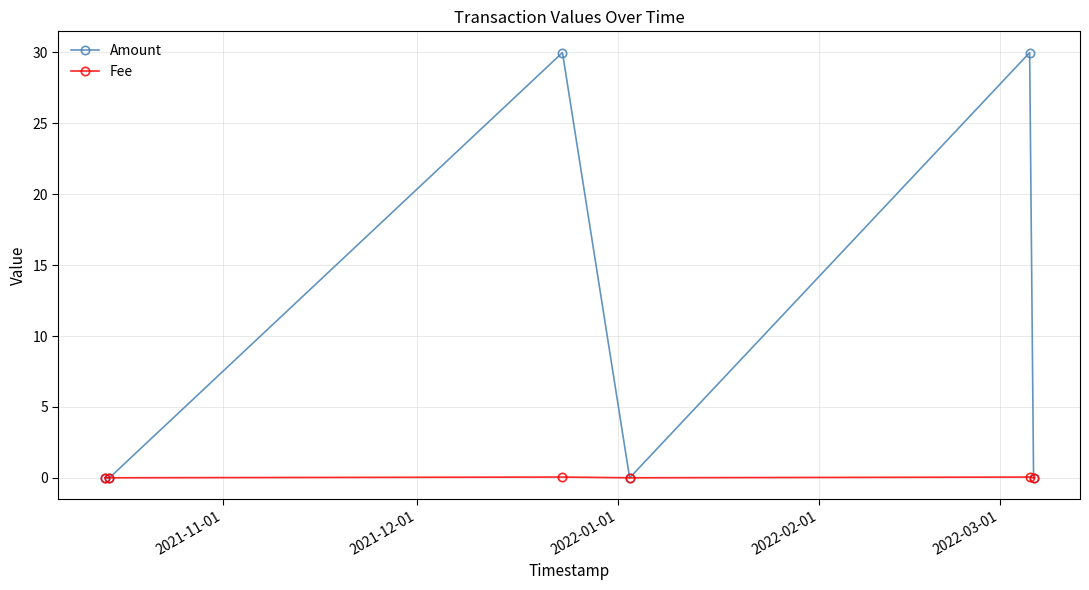

What is the maximum value shown in the chart?

30.0